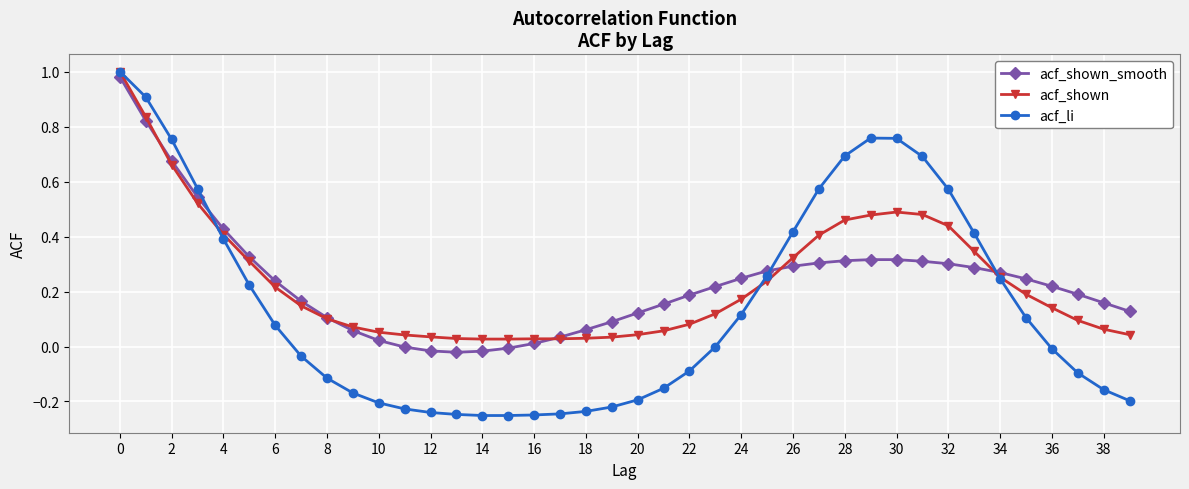

What are all the series names shown in the legend?

acf_shown_smooth, acf_shown, acf_li